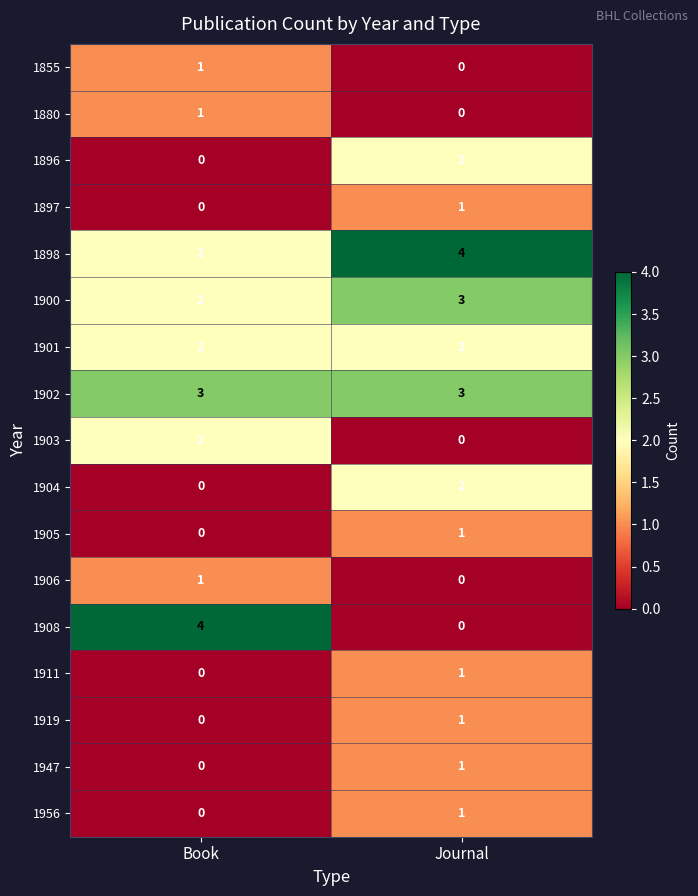

The 1897 series shows 2 at Journal. True or false?

False